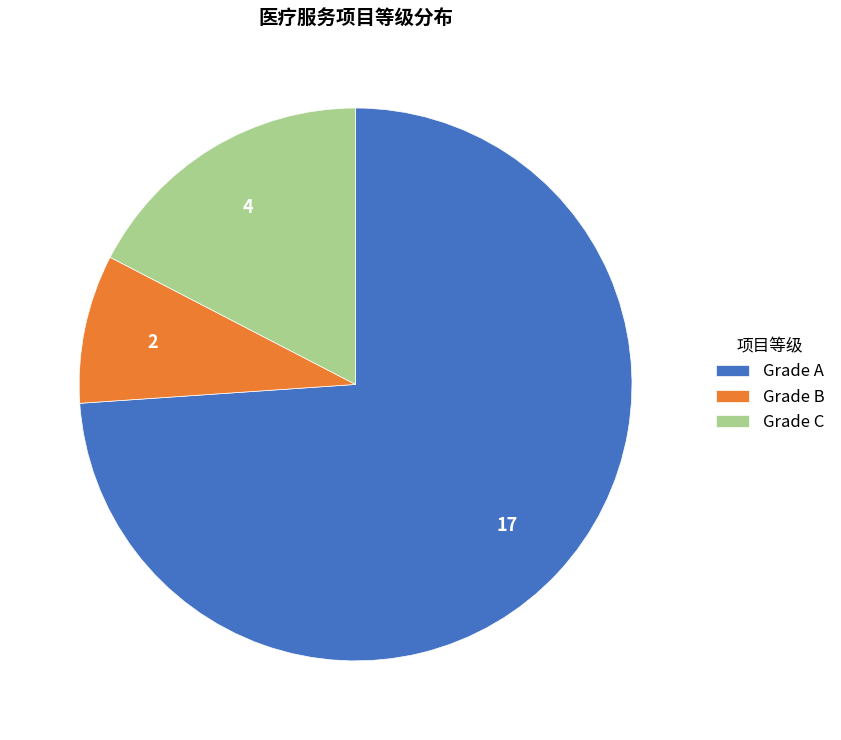

Is there any slice that represents more than half of the pie?

Yes